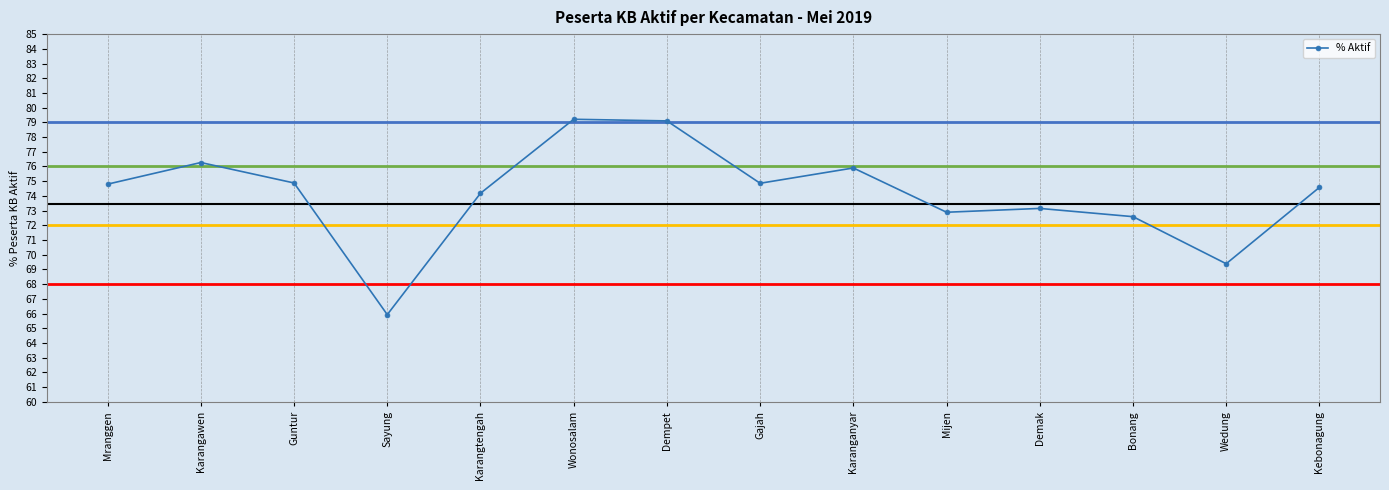

How many categories are shown in the chart?

14